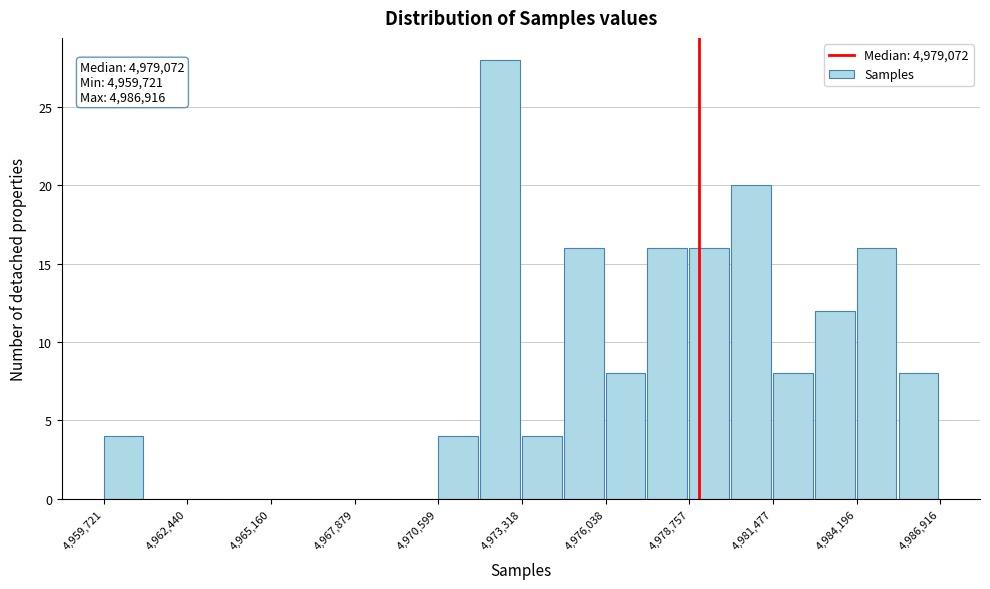

Around what value on the x-axis is the tallest bar? Give the approximate position of its centre, as read against the axis.

4972500